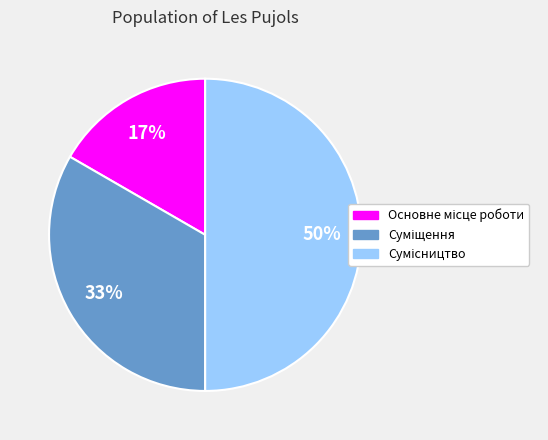

To the nearest percent, what is the difference between the largest and smallest slice percentages?

33%